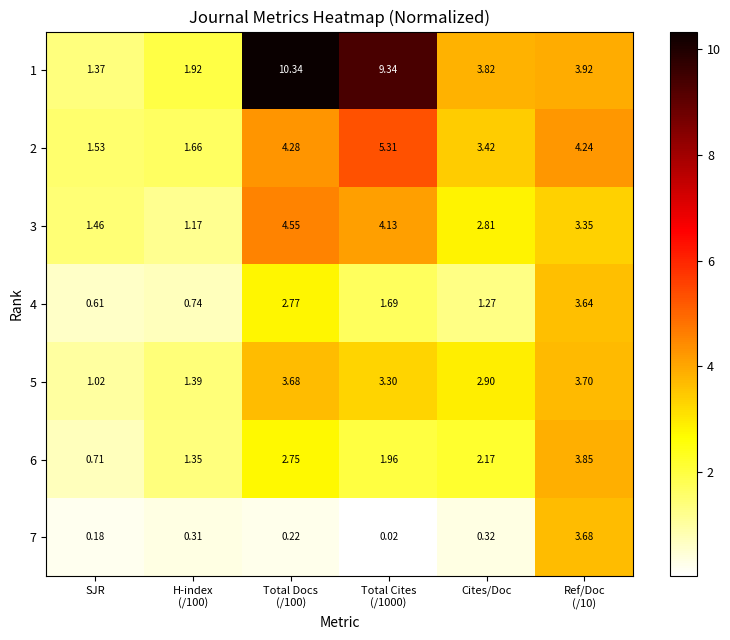

Which category has the lowest value in the 2 series?

SJR